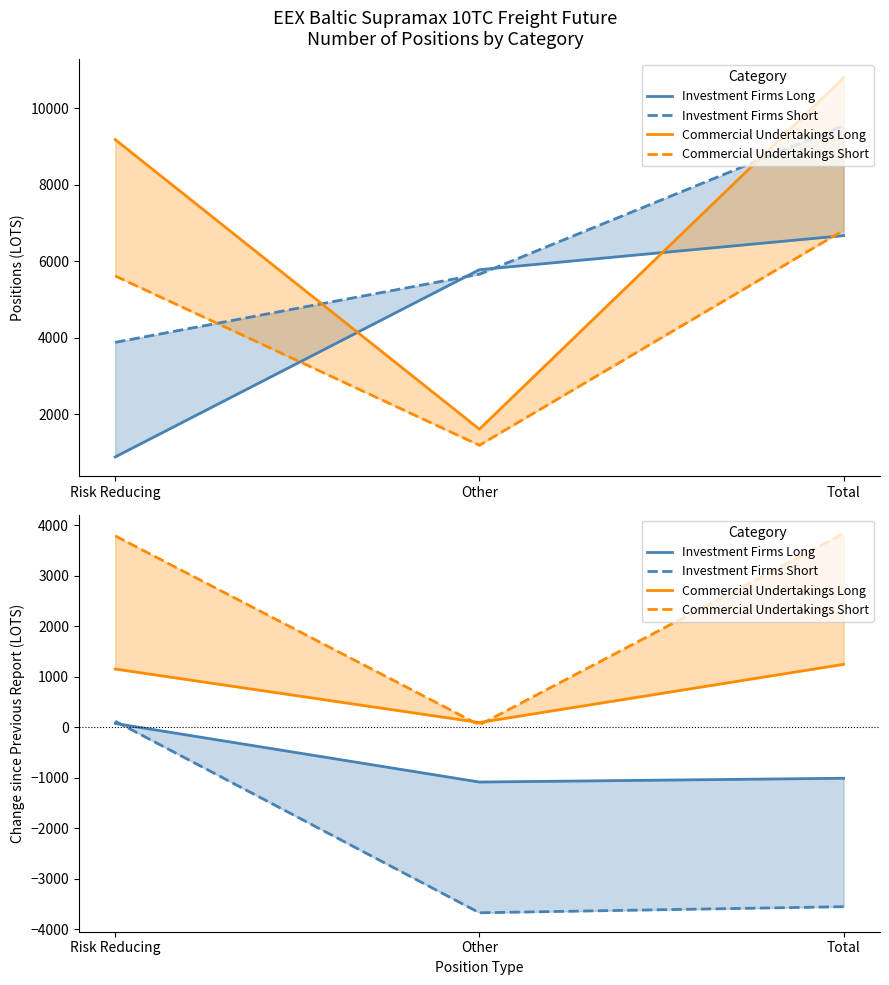

What is the value of the Investment Firms Long point at the 3rd from the left?

-1009.8